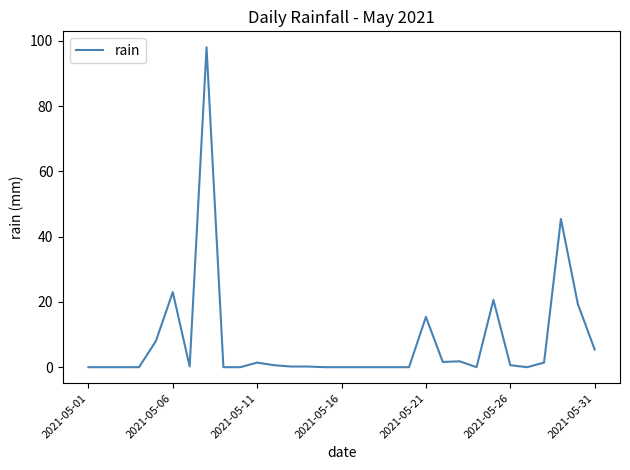

What is the difference between the maximum and minimum values?

98.0